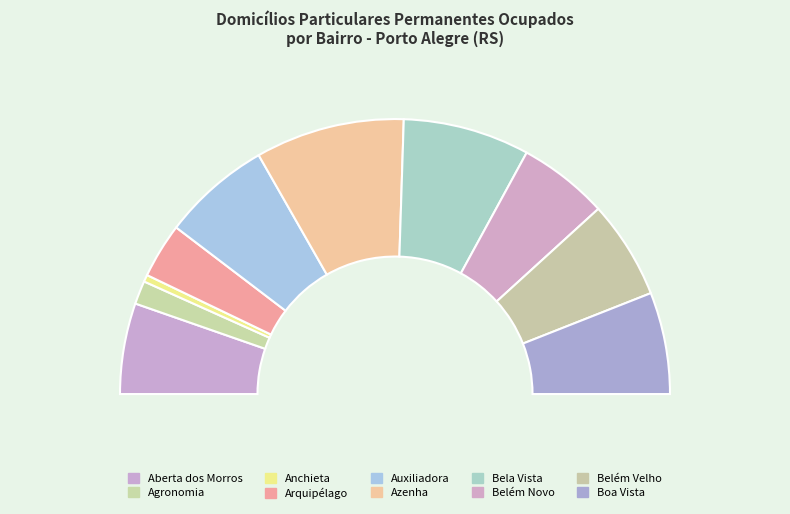

To the nearest percent, what portion does Aberta dos Morros represent?

11%